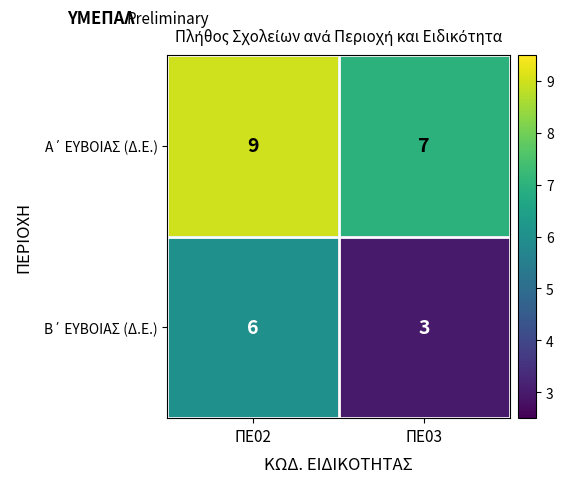

How many distinct data groups are displayed?

2